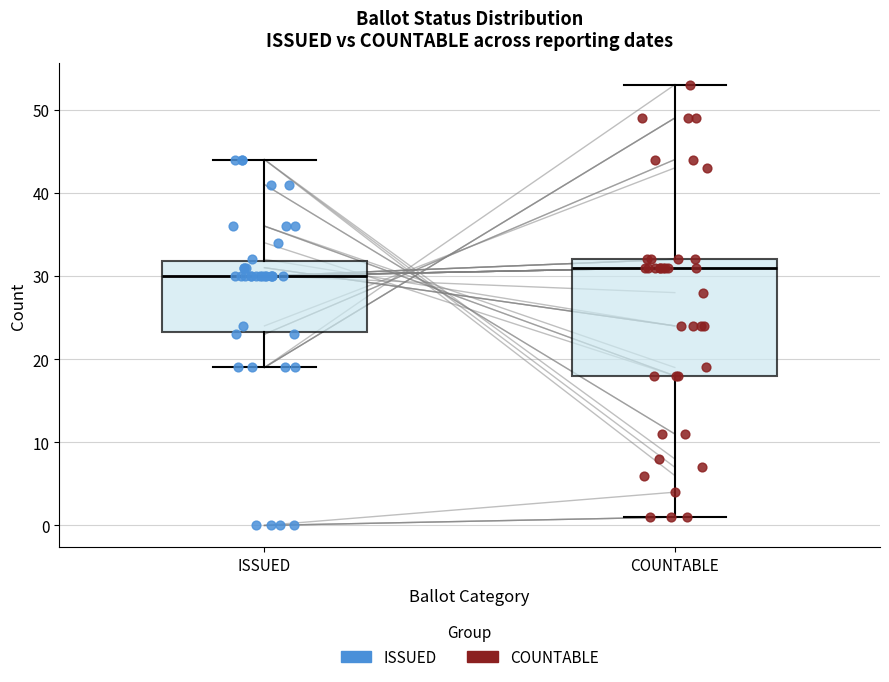

Which box has the highest median line?

COUNTABLE